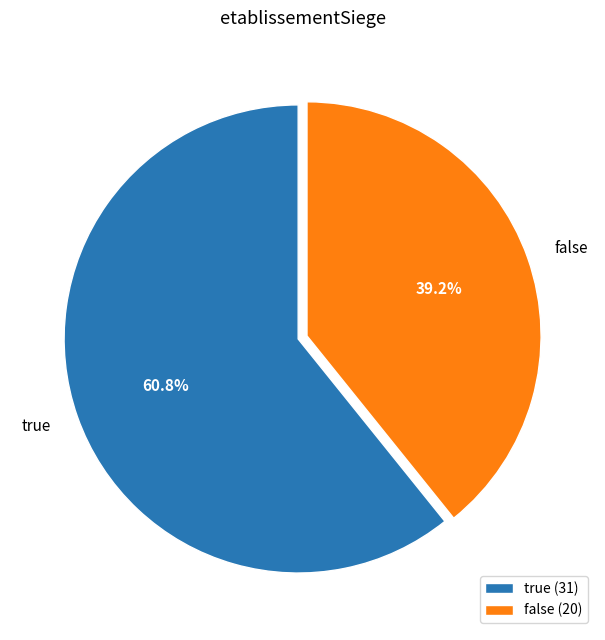

What percentage is the false slice, to the nearest percent?

39%